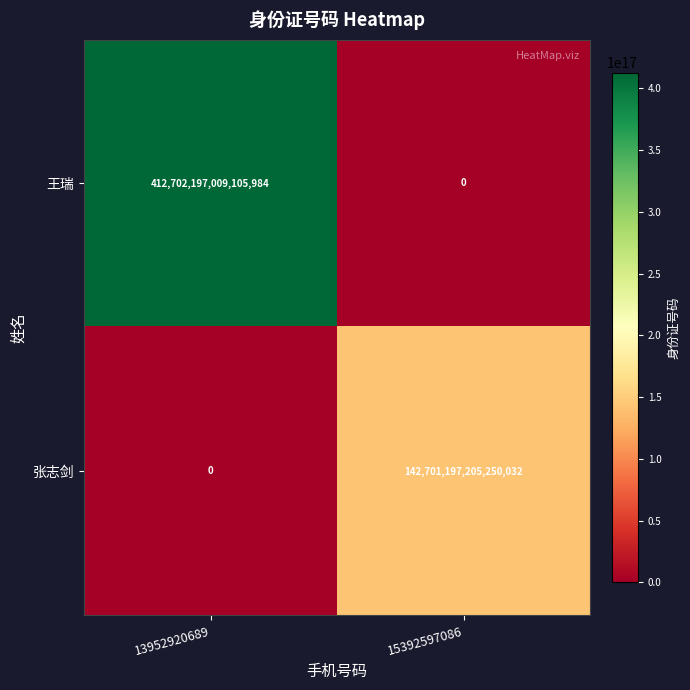

Which series has the largest total across all categories?

王瑞